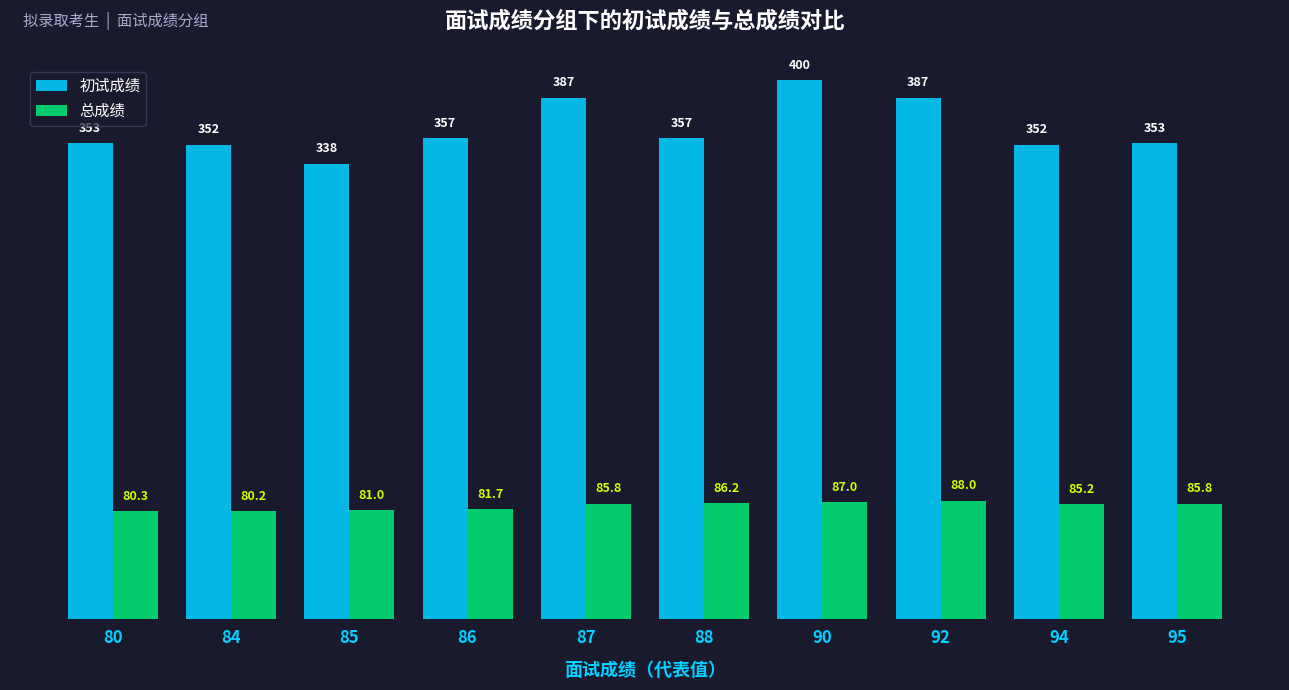

Is the value of 初试成绩 at 85 greater than the value of 总成绩 at 84?

Yes